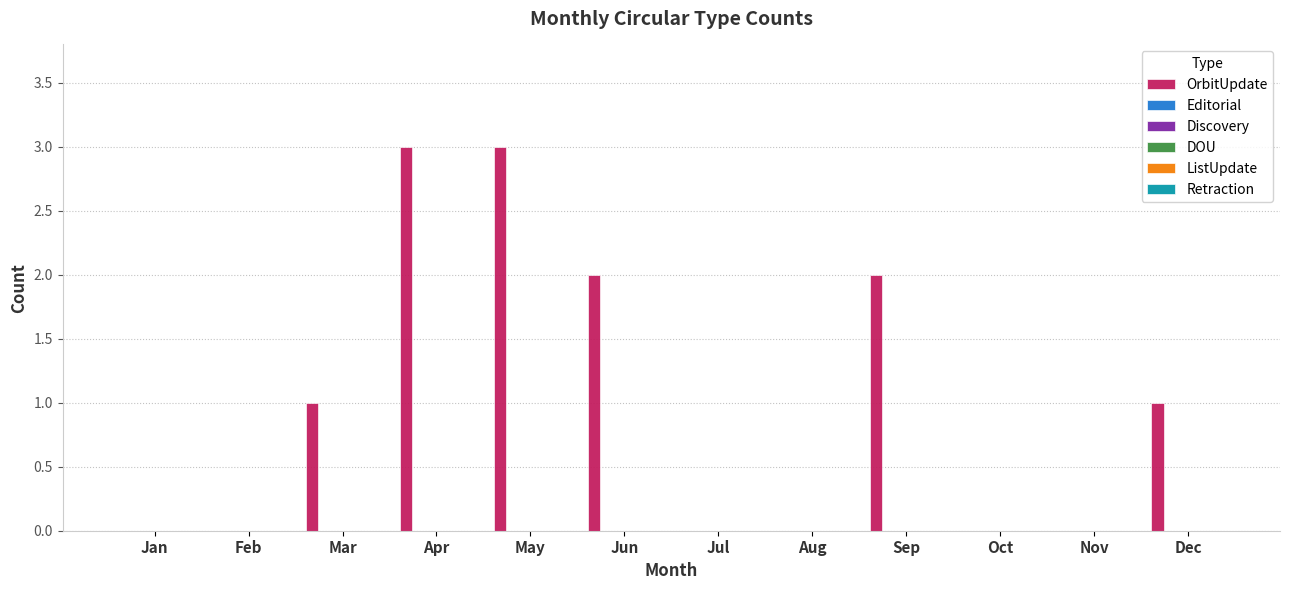

What is the maximum value shown in the chart?

3